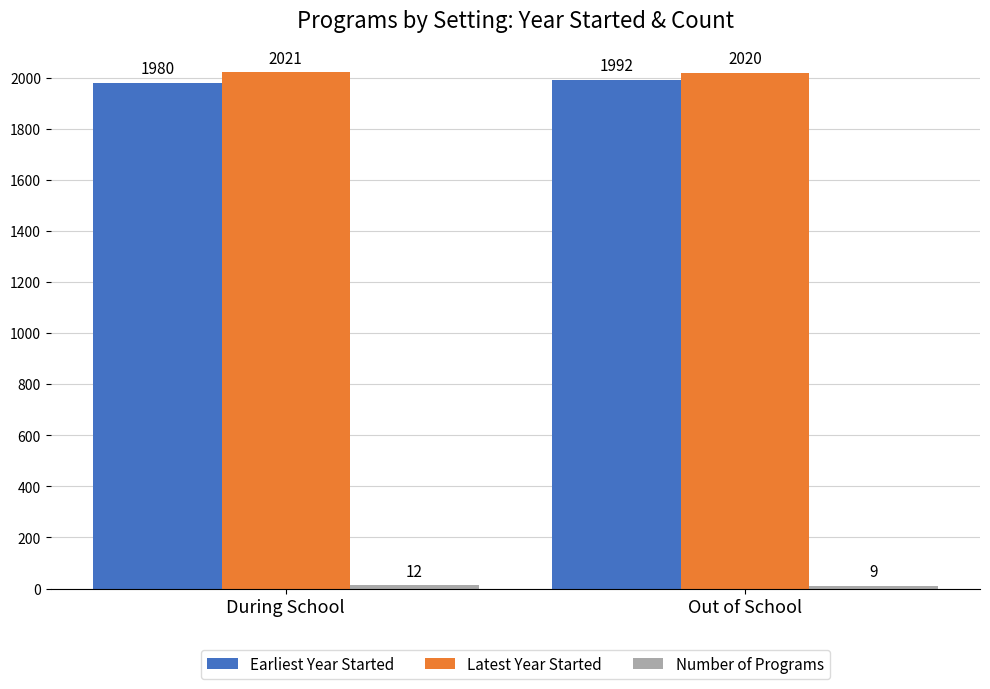

How many bars are there in total?

6